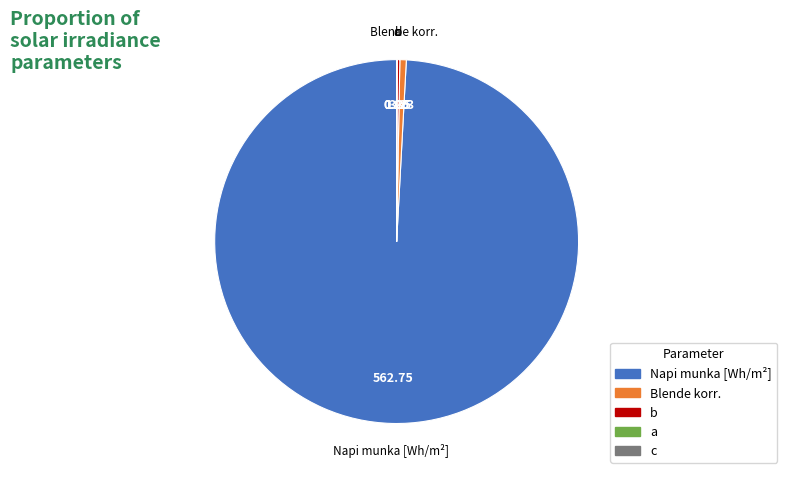

Does any single category account for the majority?

Yes